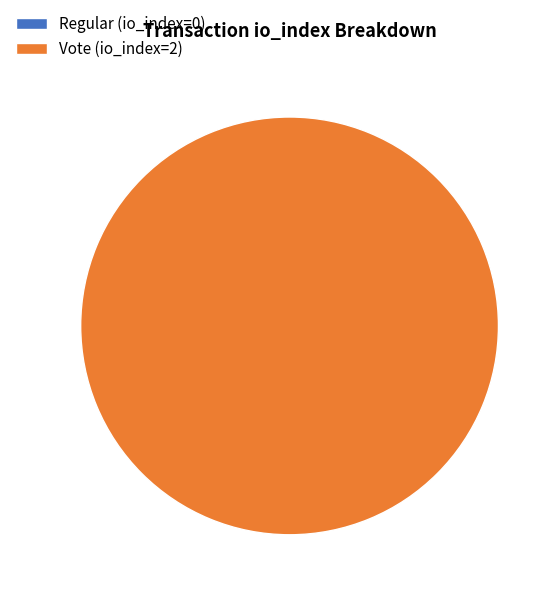

To the nearest percent, what is the combined percentage of Vote (io_index=2) and Regular (io_index=0)?

100%